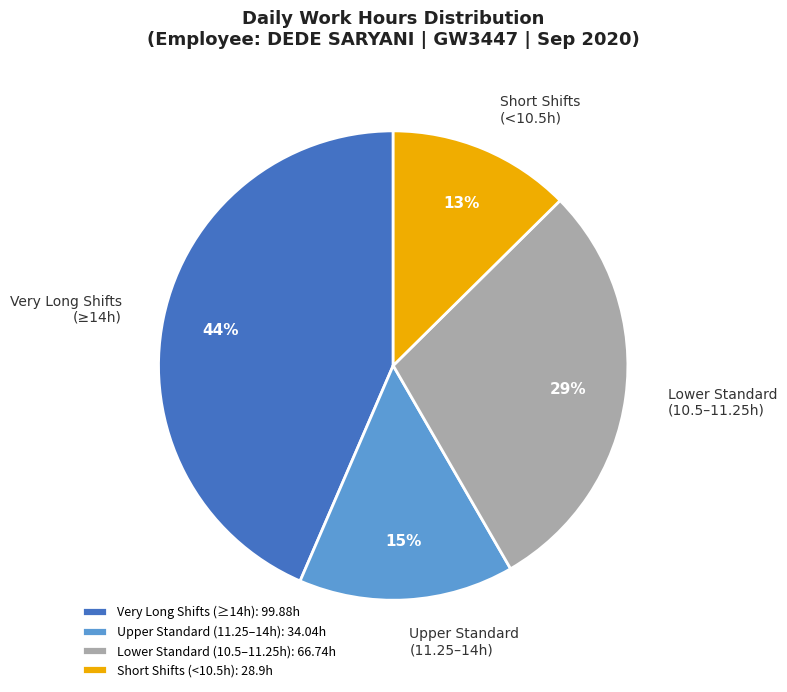

Does any single category account for the majority?

No